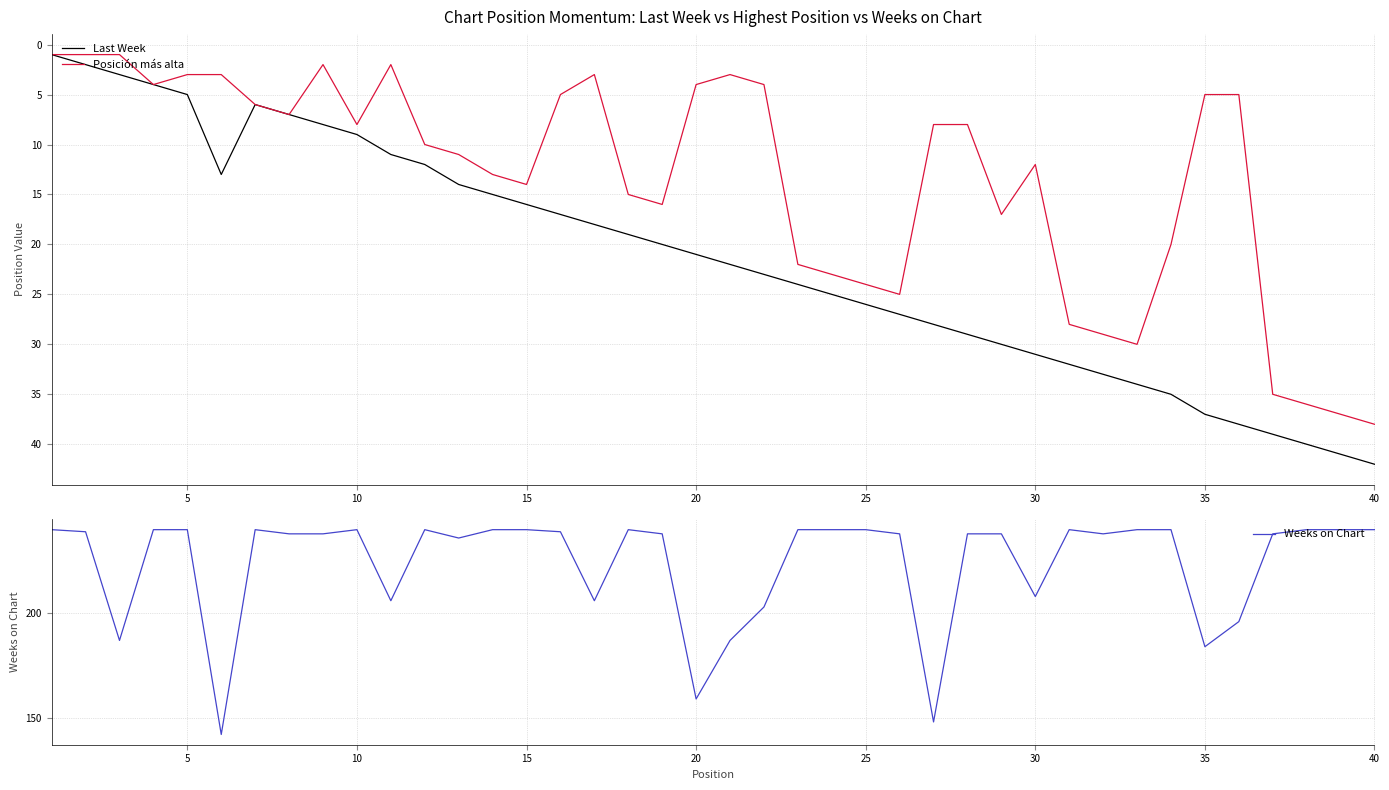

Which category has the highest value in the Posición más alta series?

40